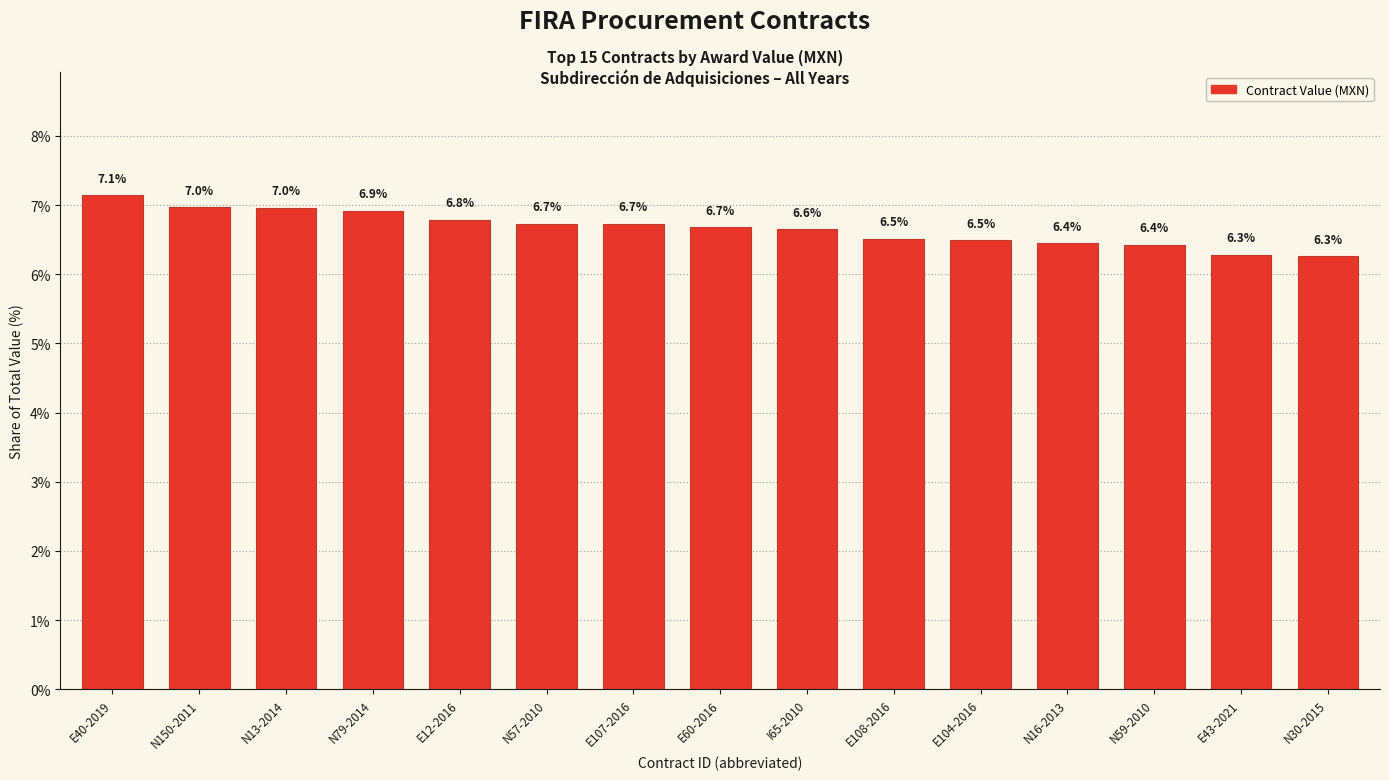

Is it true that the value at N150-2011 is 9.2?

False